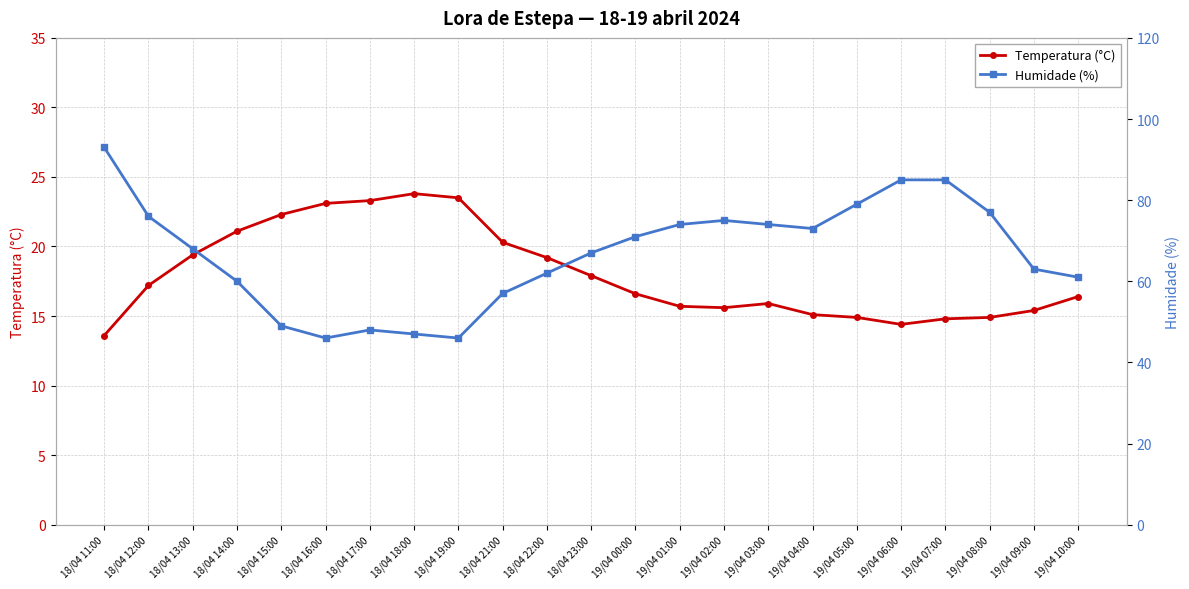

What is the approximate value of Humidade (%) at 18/04 21:00?

57.0